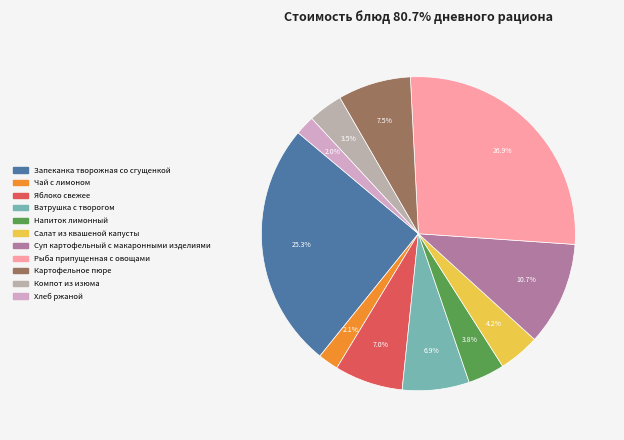

To the nearest percent, what portion does Чай с лимоном represent?

2%